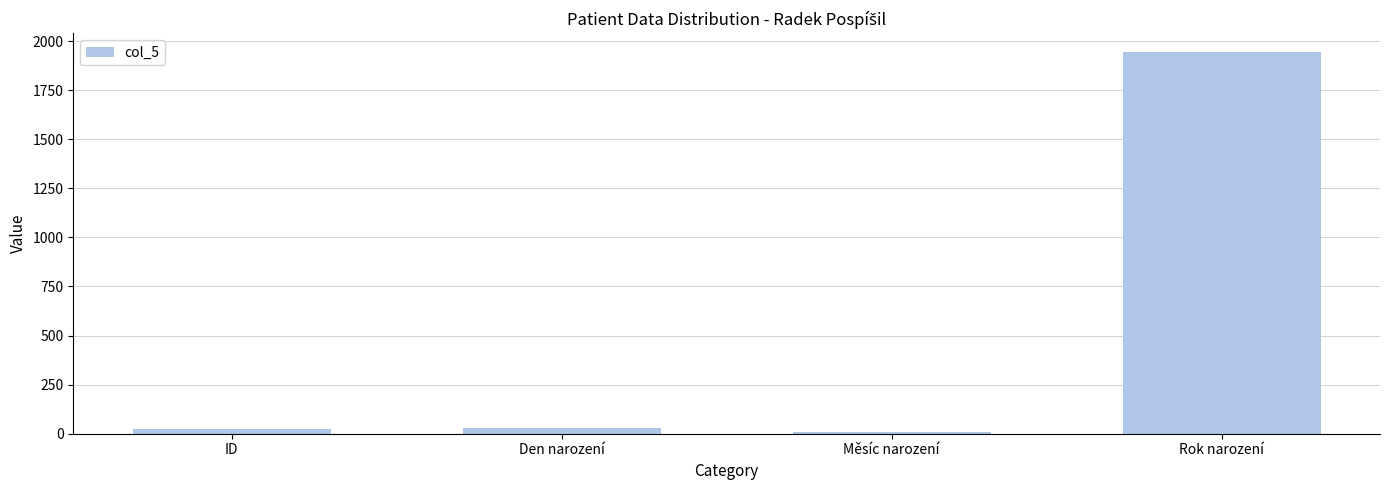

How many bars are there in total?

4